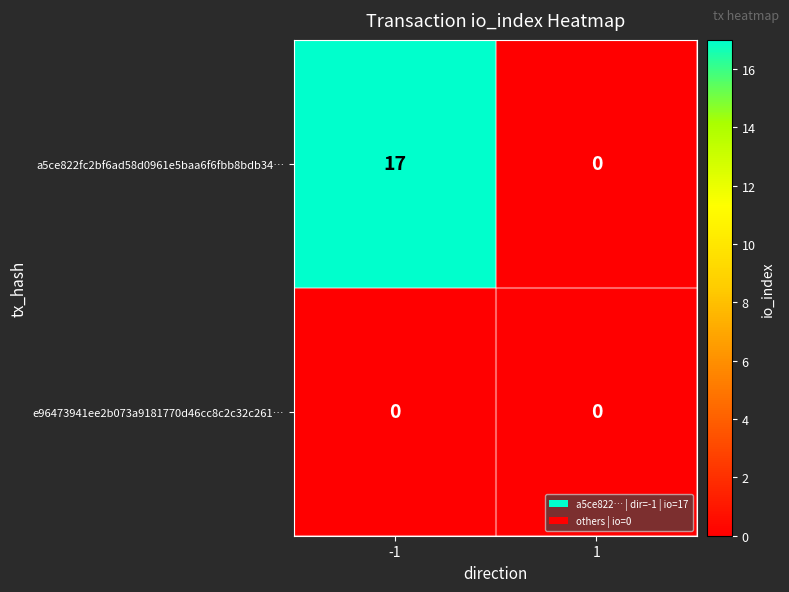

What is the maximum value shown in the chart?

17